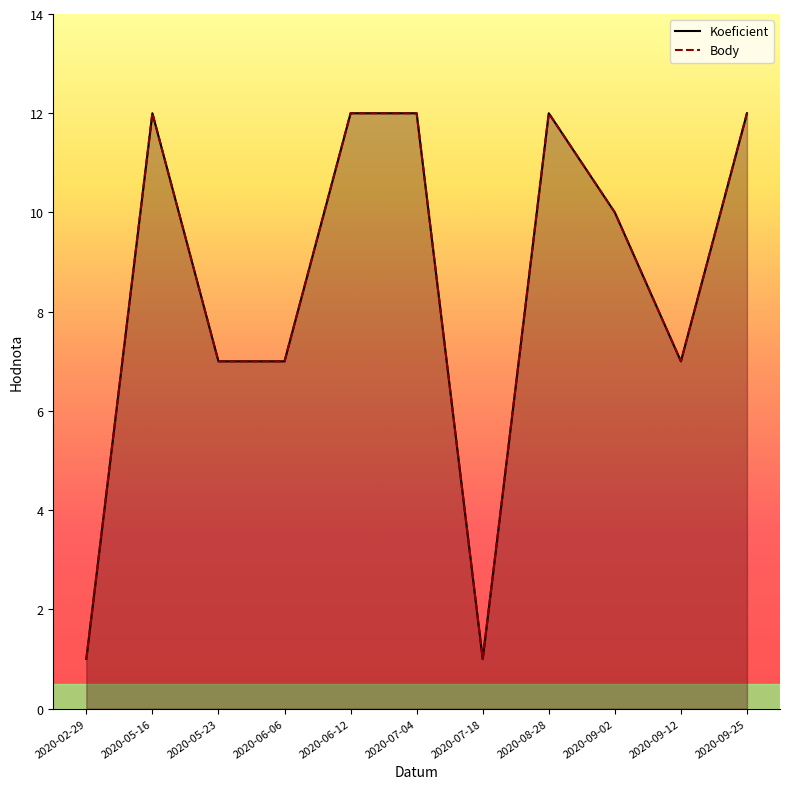

Which category has the lowest value in the Koeficient series?

2020-02-29